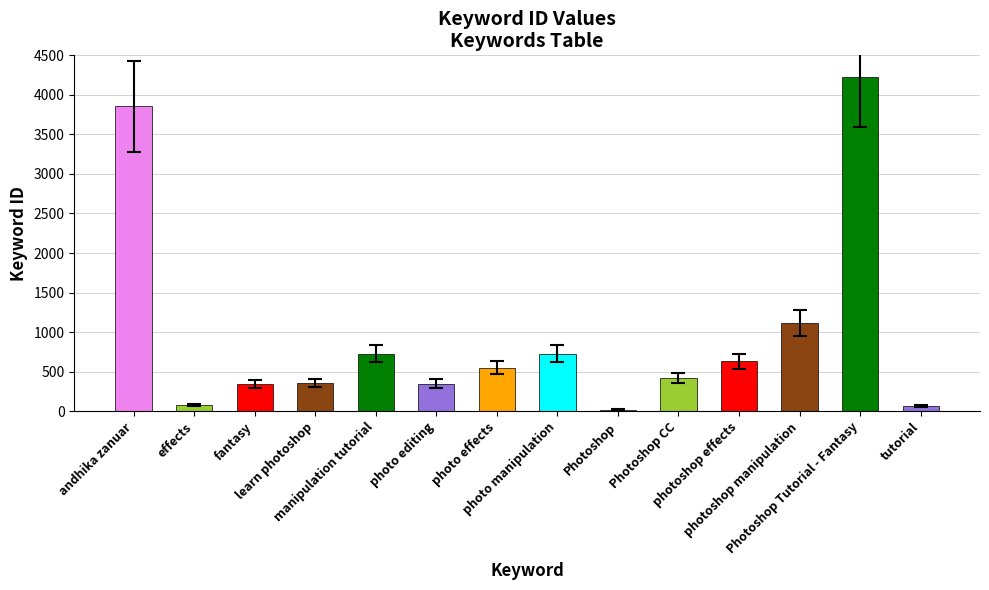

What is the maximum value shown in the chart?

4221